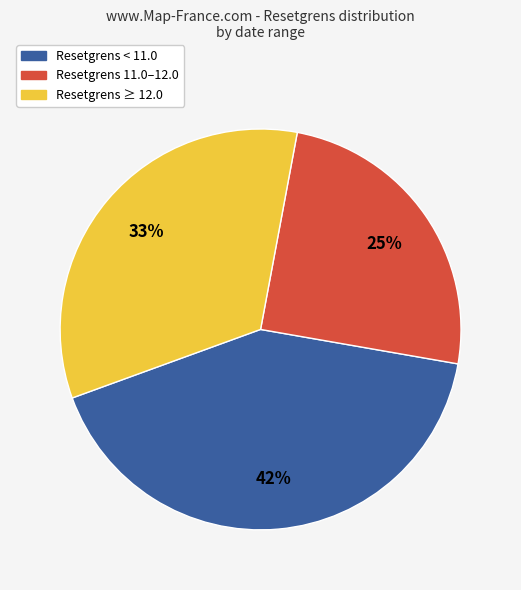

How many slices are in this pie chart?

3